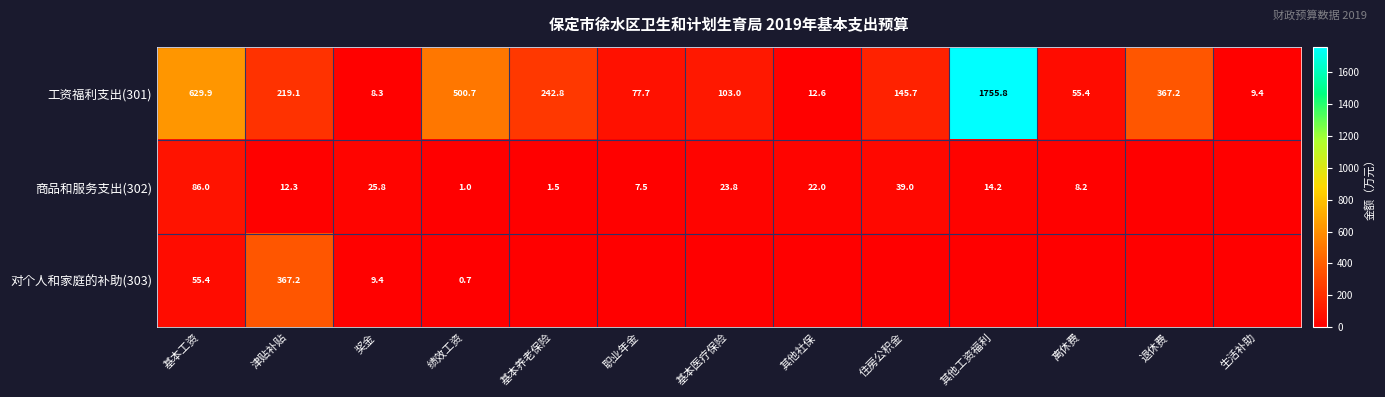

Is it true that 商品和服务支出(302) equals 12.3 at 津贴补贴?

True